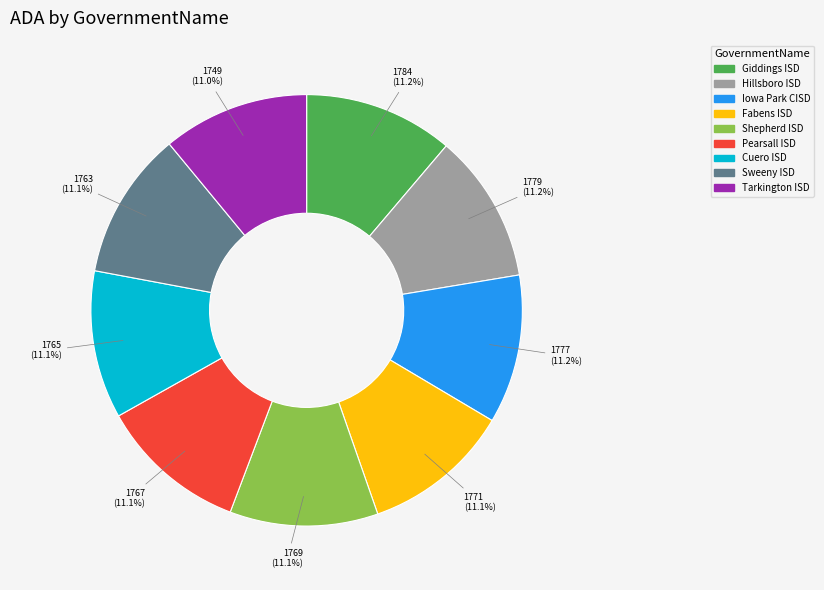

What percentage is the Fabens ISD slice, to the nearest percent?

11%